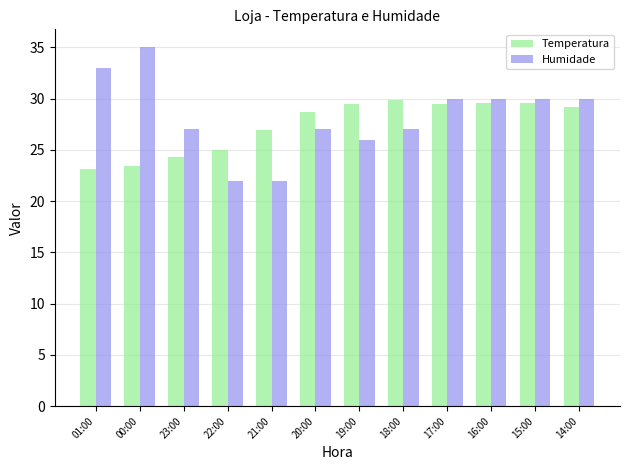

What is the total value across all series at 23:00?

51.3